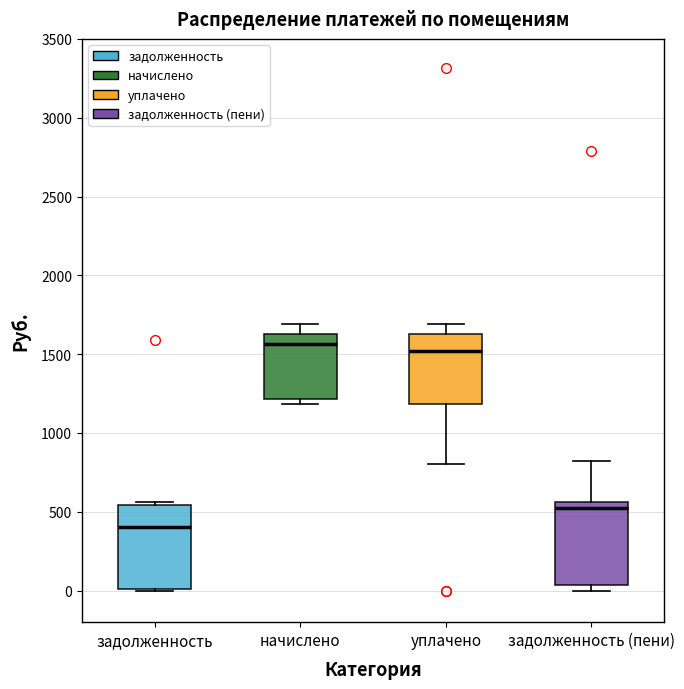

Reading left to right, read every box against the y-axis: the position of its median line, the range the box covers, and the ends of its whiskers. The values are not printed on the chart, so give them approximately, as read against the axis.

задолженность: median 400, box 0 to 550, whiskers 0 to 550 (just above the box's upper edge)
начислено: median 1550, box 1200 to 1650, whiskers 1200 (just below the box's lower edge) to 1700
уплачено: median 1500, box 1200 to 1650, whiskers 800 to 1700
задолженность (пени): median 550 (just below the box's upper edge), box 50 to 550, whiskers 0 to 800